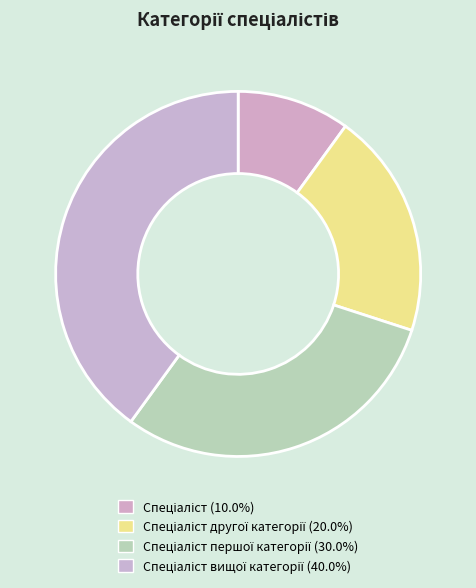

To the nearest percent, what is the difference between the largest and smallest slice percentages?

30%